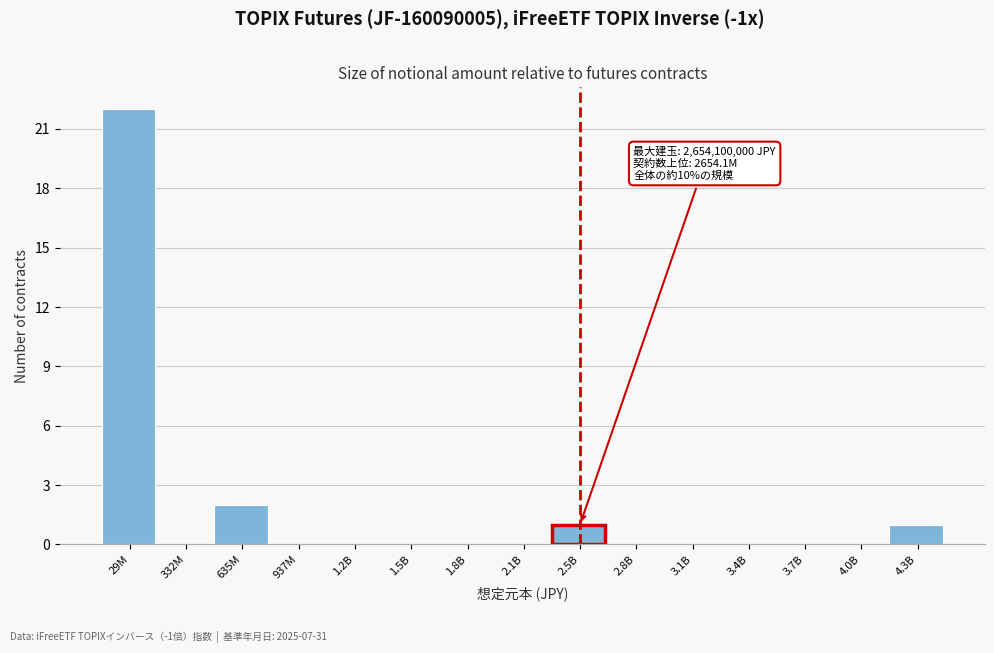

Reading left to right, extract all data points from this chart.

29M=22	332M=0	635M=2	937M=0	1.2B=0	1.5B=0	1.8B=0	2.1B=0	2.5B=1	2.8B=0	3.1B=0	3.4B=0	3.7B=0	4.0B=0	4.3B=1